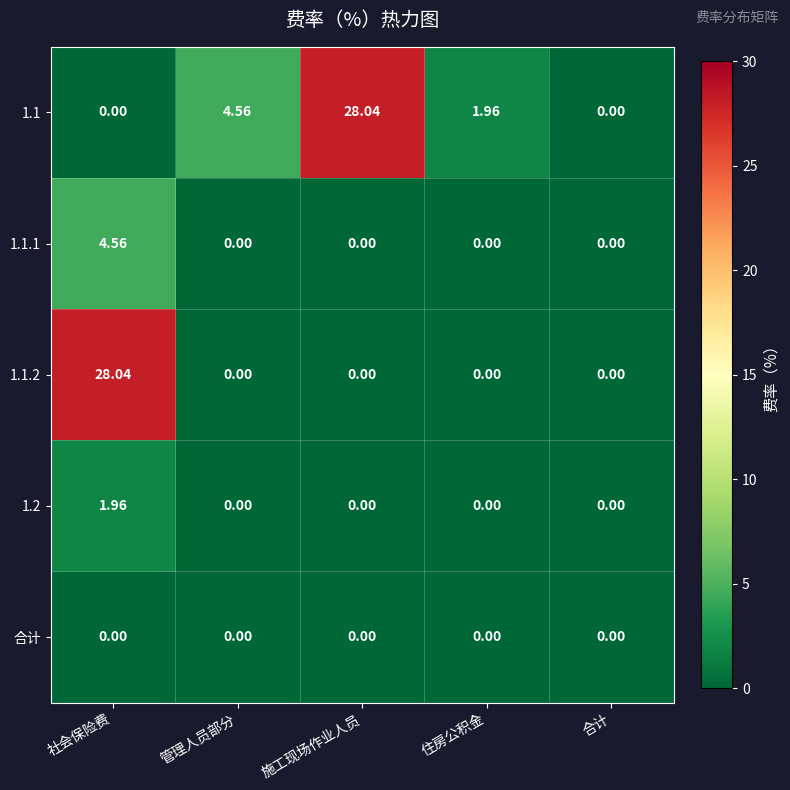

Where is 1.1 nearest to the value 14?

管理人员部分